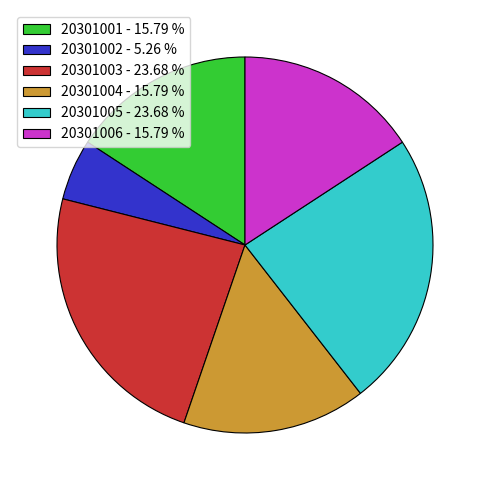

Does 20301003 represent more than half of the total?

No